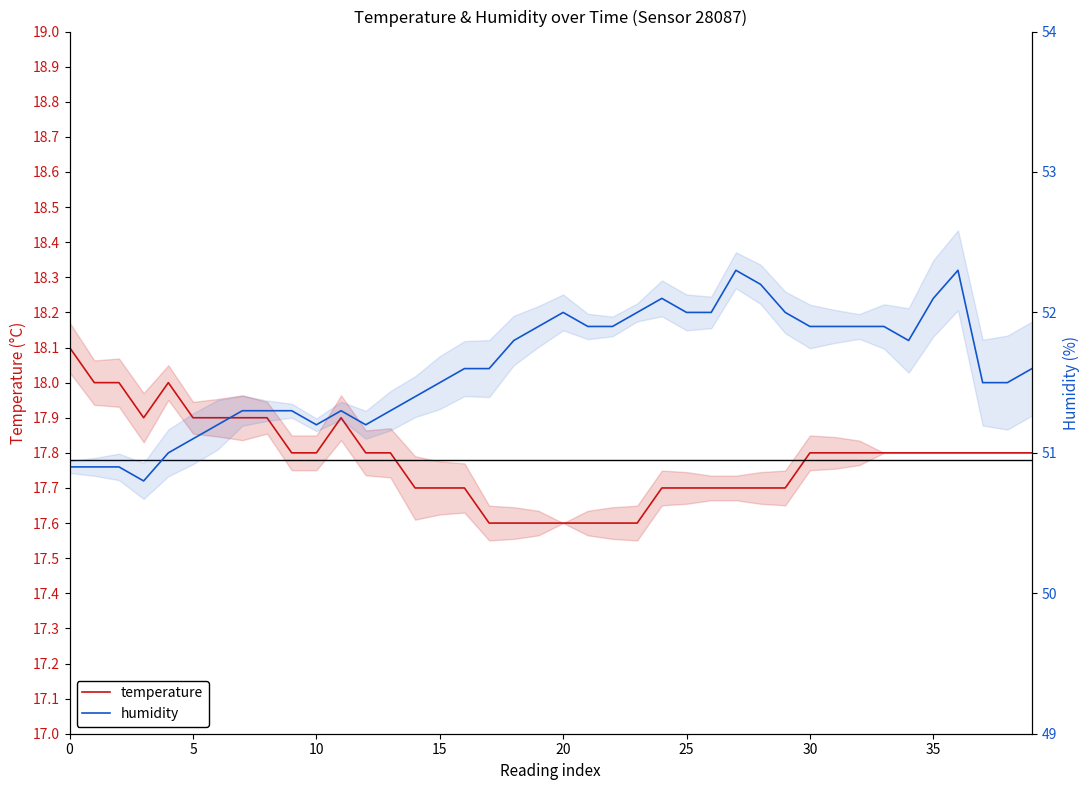

Reading left to right, what are all the values shown in this chart?

temperature: 18.1	18.0	18.0	17.9	18.0	17.9	17.9	17.9	17.9	17.8	17.8	17.9	17.8	17.8	17.7	17.7	17.7	17.6	17.6	17.6	17.6	17.6	17.6	17.6	17.7	17.7	17.7	17.7	17.7	17.7	17.8	17.8	17.8	17.8	17.8	17.8	17.8	17.8	17.8	17.8
humidity: 50.9	50.9	50.9	50.8	51.0	51.1	51.2	51.3	51.3	51.3	51.2	51.3	51.2	51.3	51.4	51.5	51.6	51.6	51.8	51.9	52.0	51.9	51.9	52.0	52.1	52.0	52.0	52.3	52.2	52.0	51.9	51.9	51.9	51.9	51.8	52.1	52.3	51.5	51.5	51.6